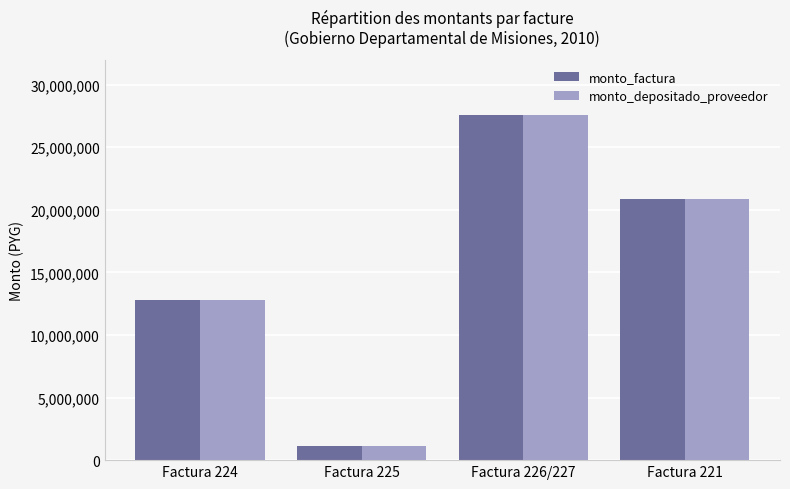

What is the label of the 2nd bar from the right?

Factura 226/227